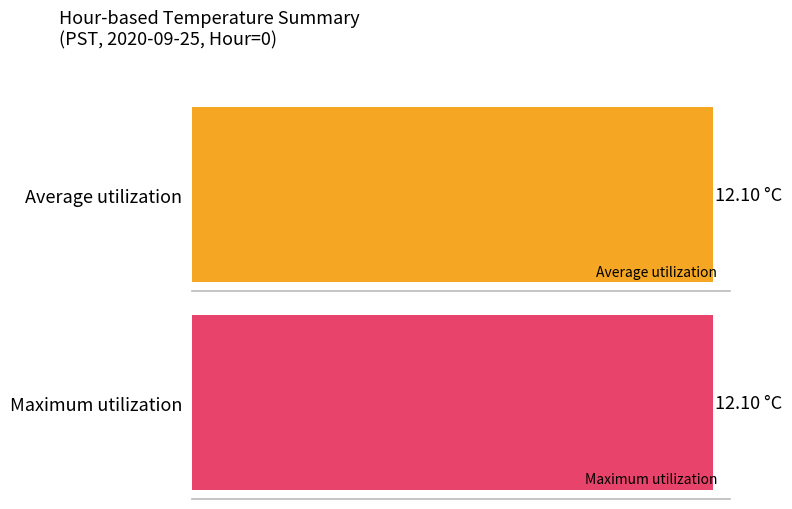

What are all the series names shown in the legend?

Average utilization, Maximum utilization